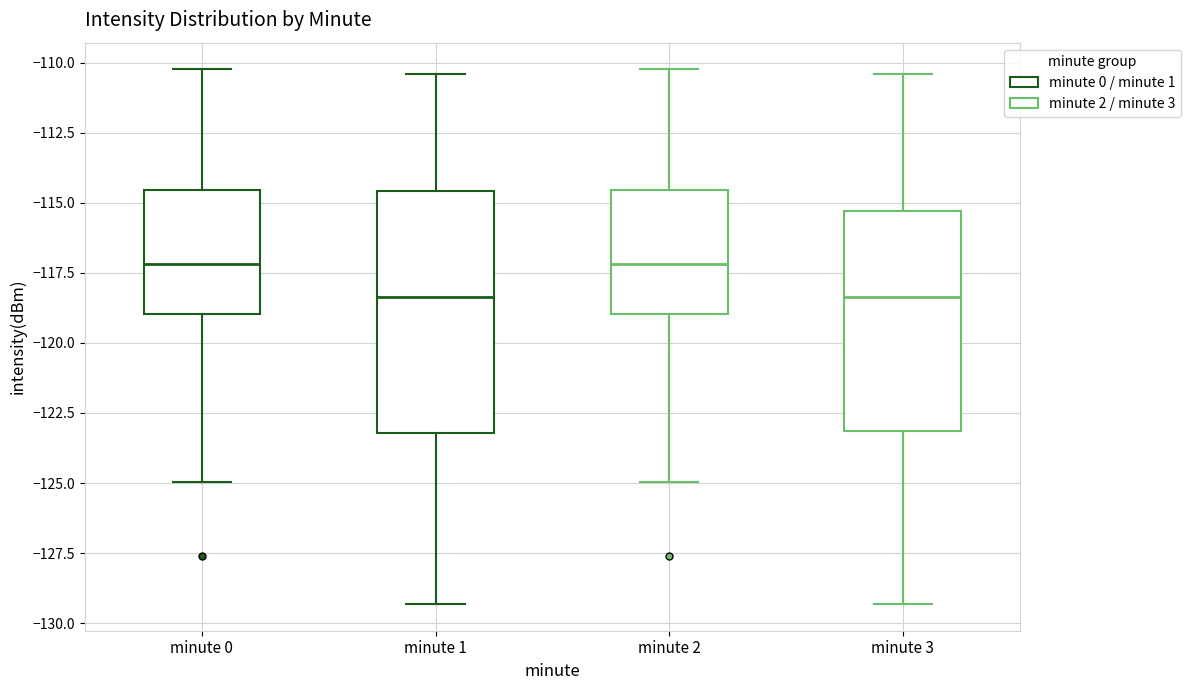

Where does the lower whisker of the box for minute 3 end on the y-axis? The values are not printed on the chart, so give them approximately, as read against the axis.

-129.5